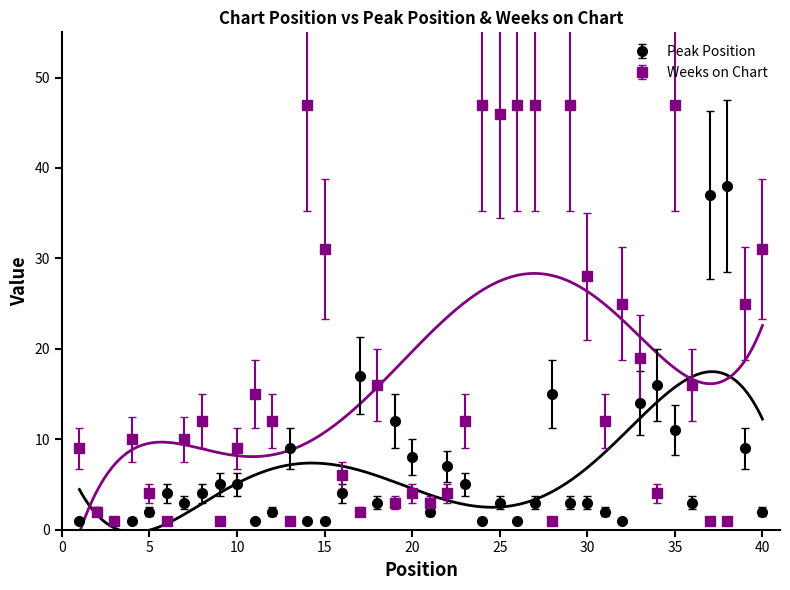

The Peak Position series shows 5 at 10. True or false?

True